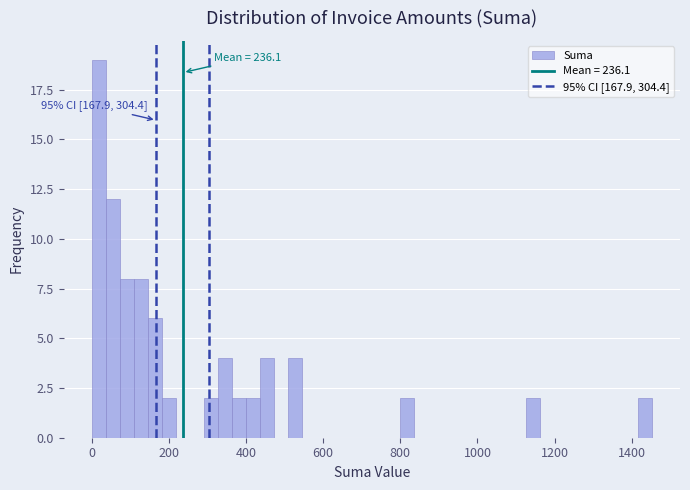

Read against the x-axis, roughly where is the centre of the tallest bar?

20